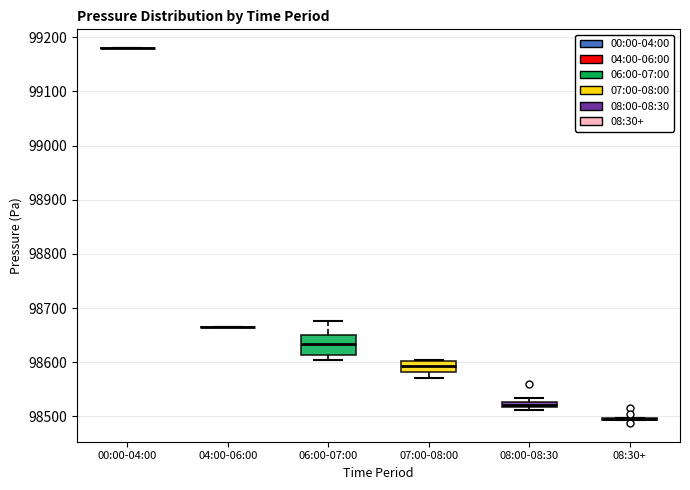

Which box is the tallest, from its lower edge to its upper edge?

06:00-07:00